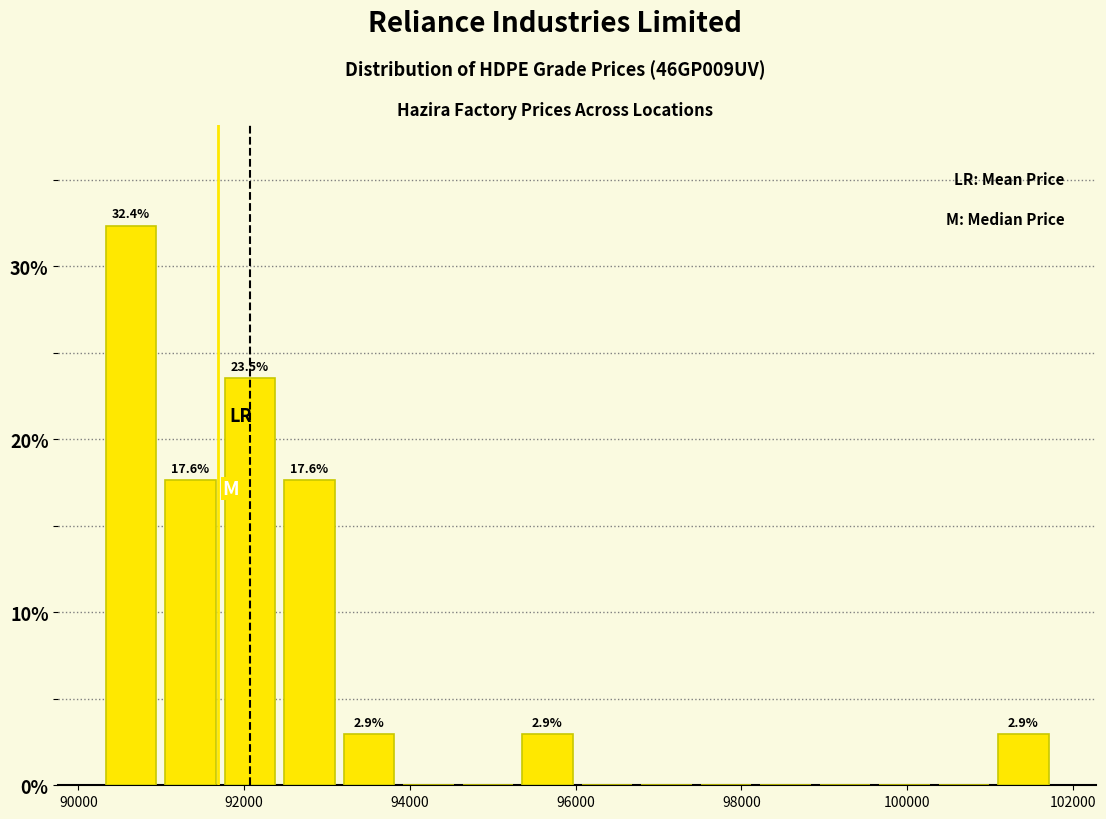

Read against the x-axis, roughly where is the centre of the tallest bar?

90600